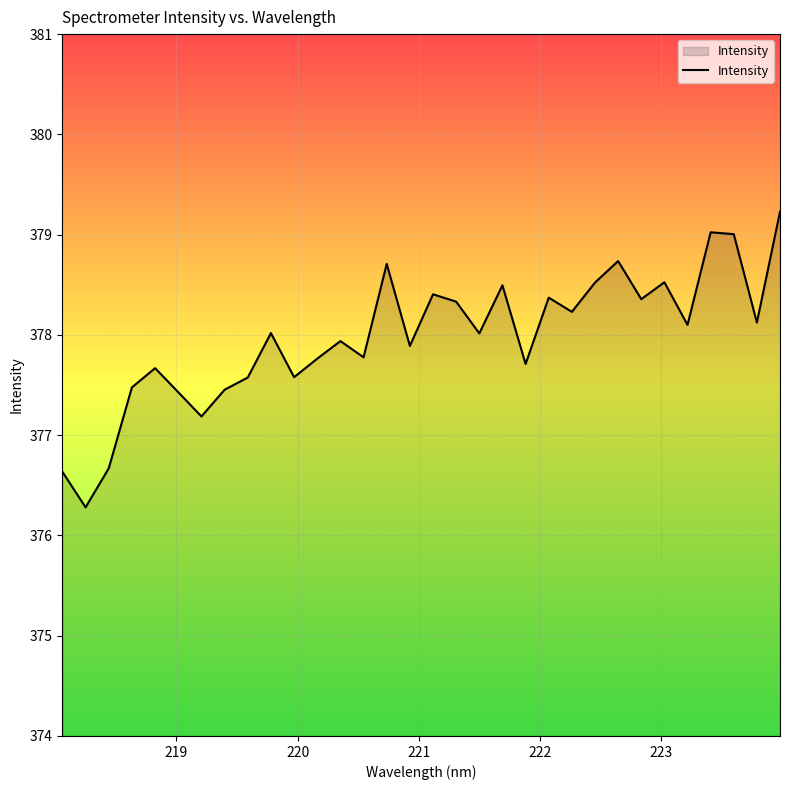

How many lines are shown in the chart?

1